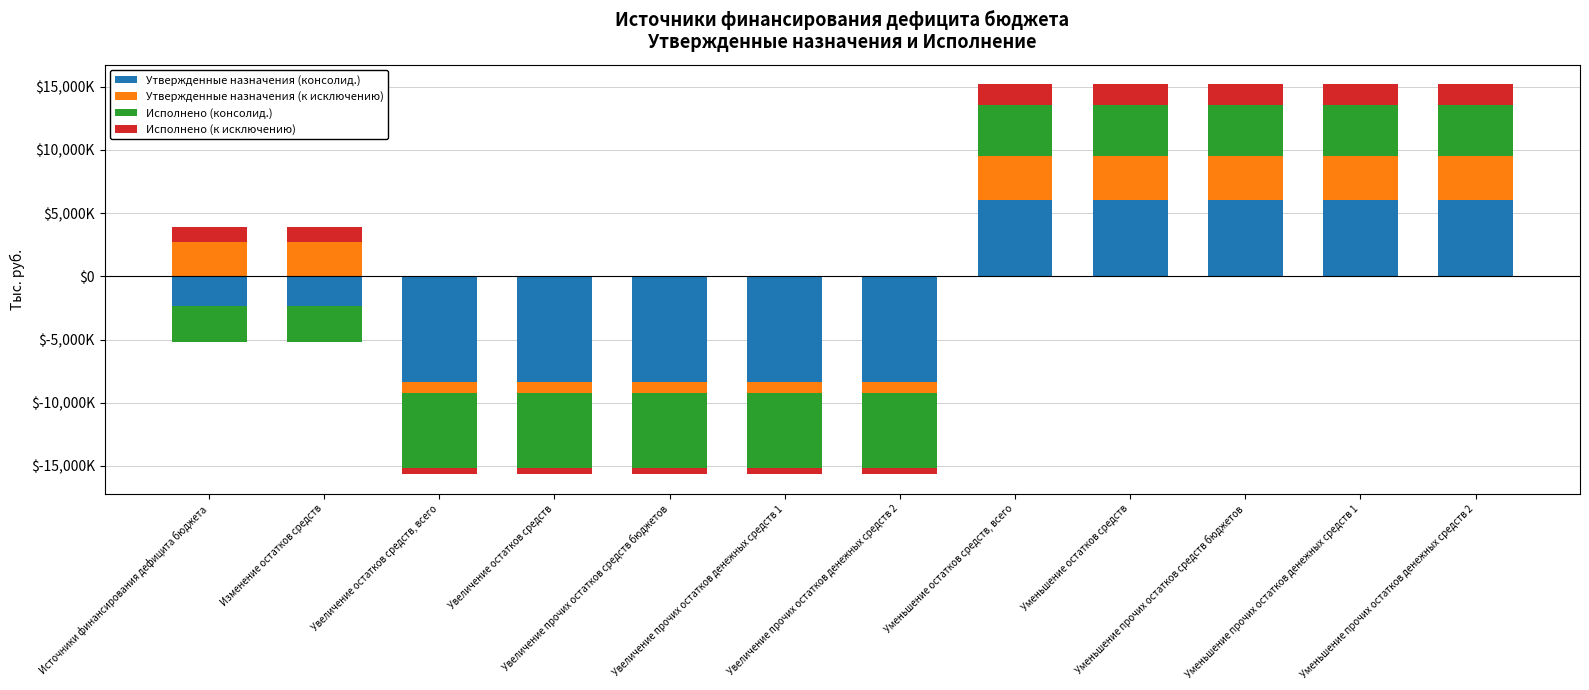

At which label is Утвержденные назначения (консолид.) closest to 3011227?

Источники финансирования дефицита бюджета